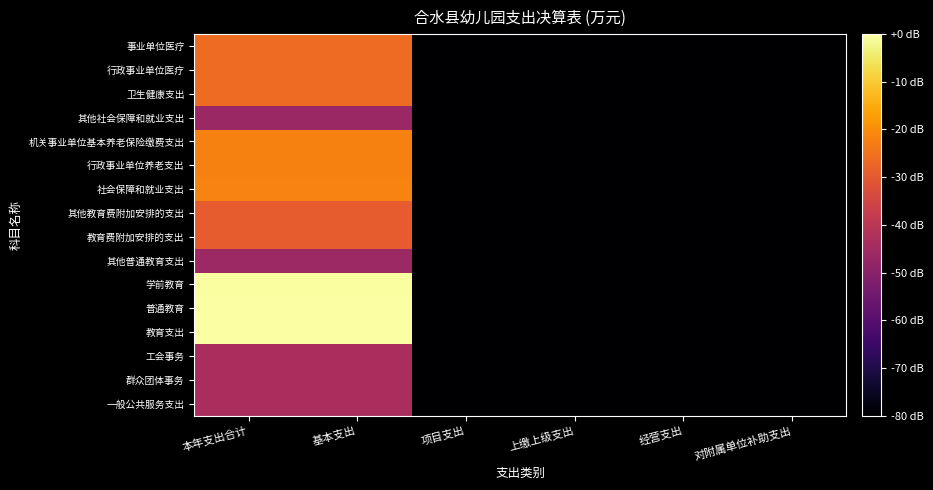

Which has a higher value, 经营支出 or 上缴上级支出?

经营支出